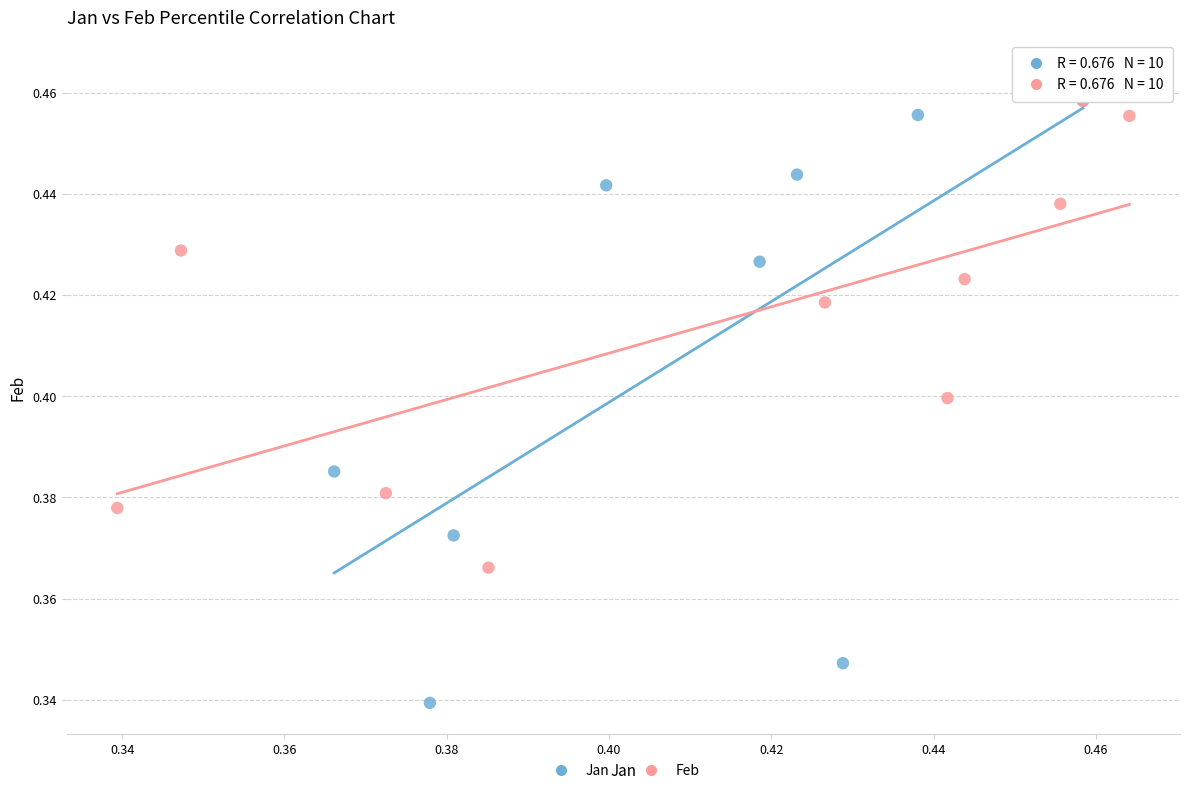

Which series has the widest spread of Y values?

Jan